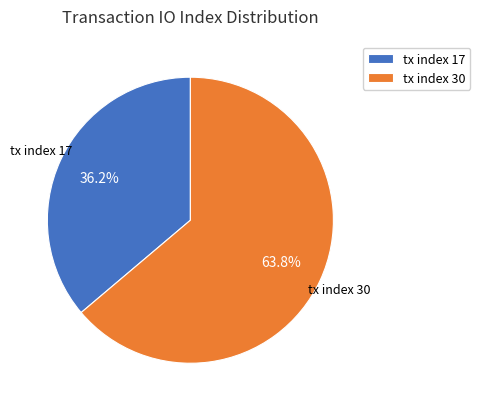

To the nearest percent, what is the average slice percentage?

50%